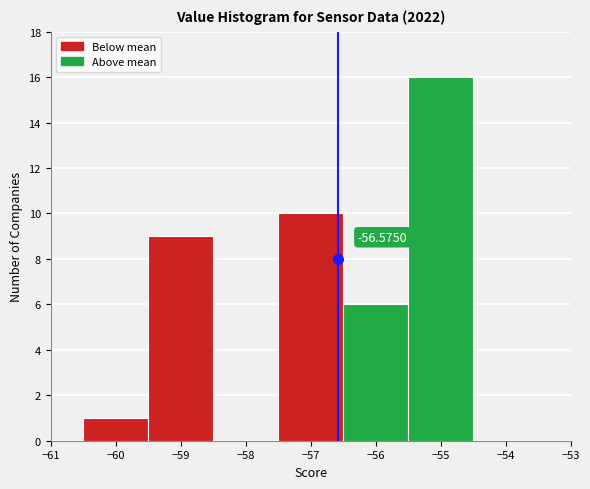

Over which range of the x-axis is the bar tallest?

-55.5 to -54.5